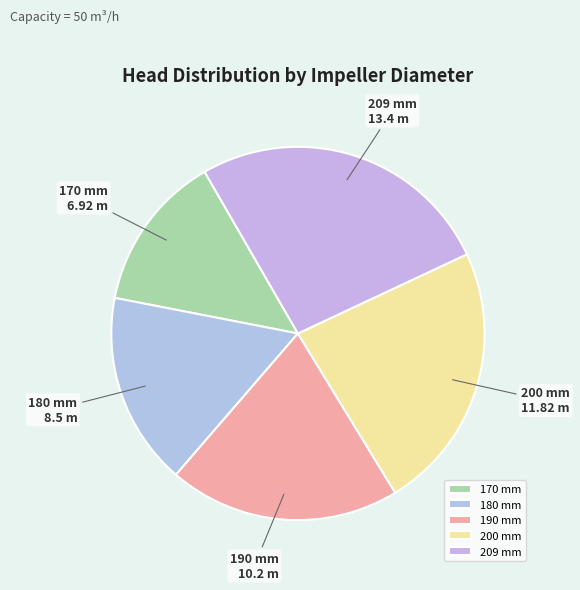

What is the ratio of the value at 200 mm to the value at 209 mm?

0.9